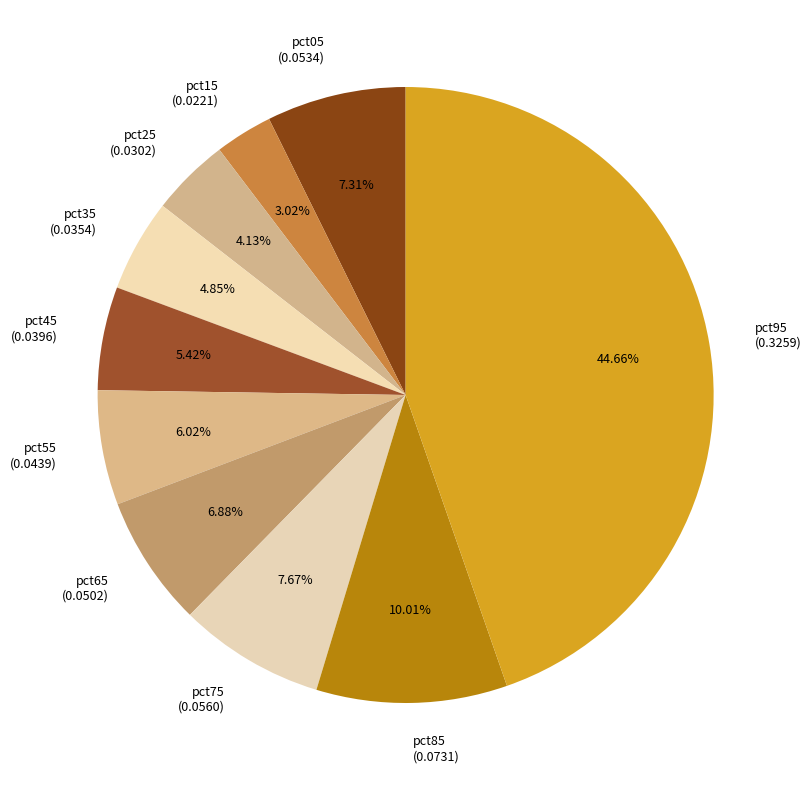

To the nearest percent, what is the difference between the pct95 and pct25 slice percentages?

41%